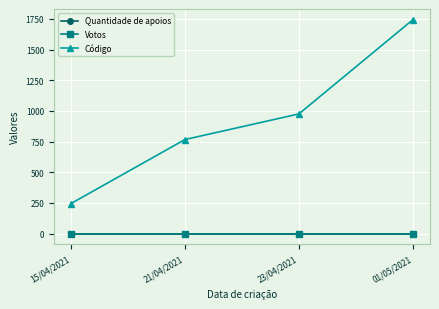

Is this an area chart (filled region under the line)?

No